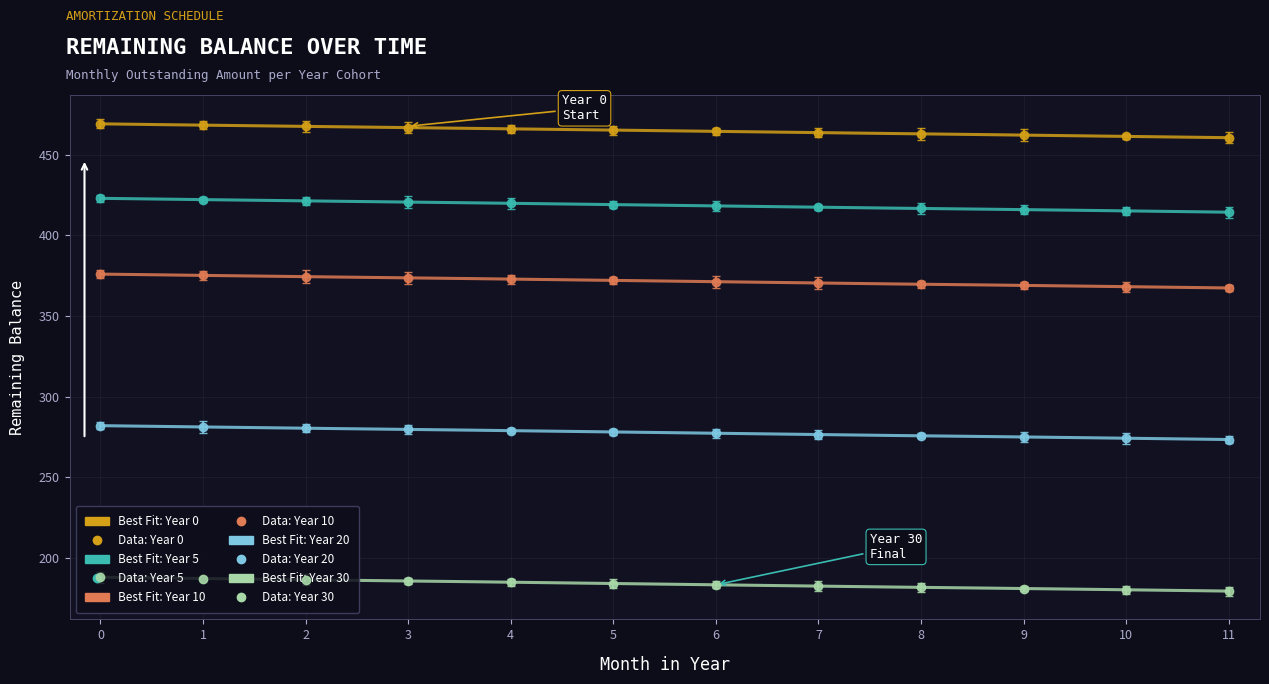

List the labels in order of Year 10 value, largest first.

0, 1, 2, 3, 4, 5, 6, 7, 8, 9, 10, 11